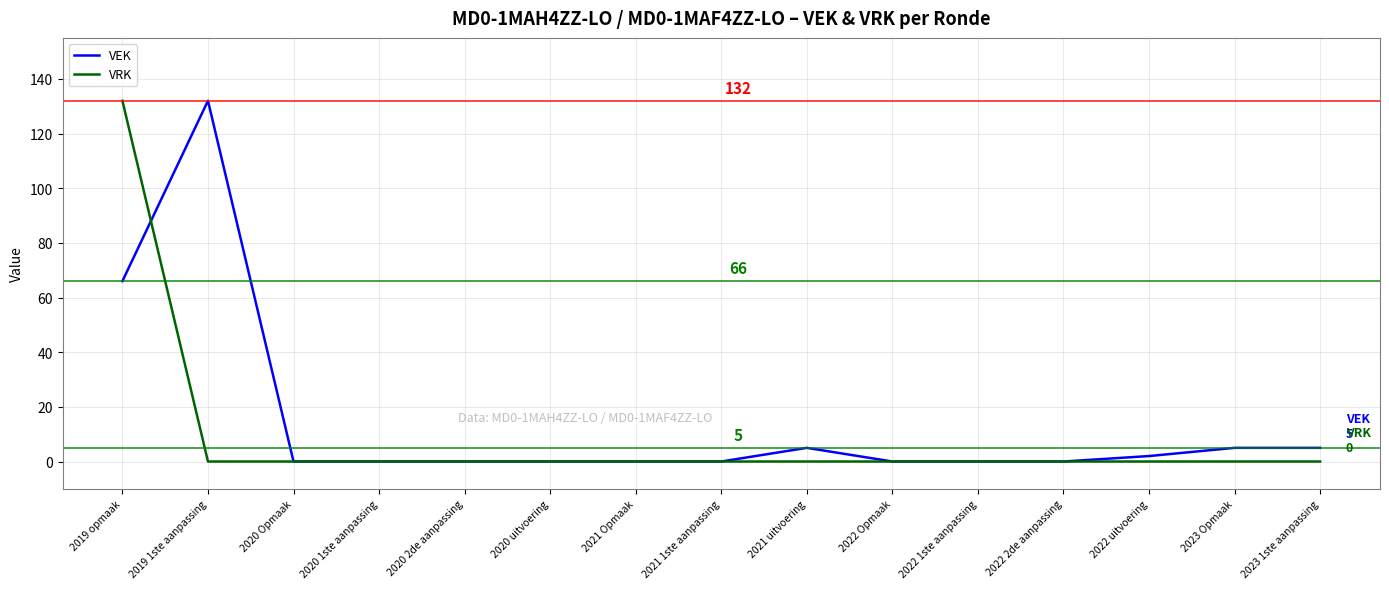

List the series in order of their overall mean, highest first.

VEK, VRK